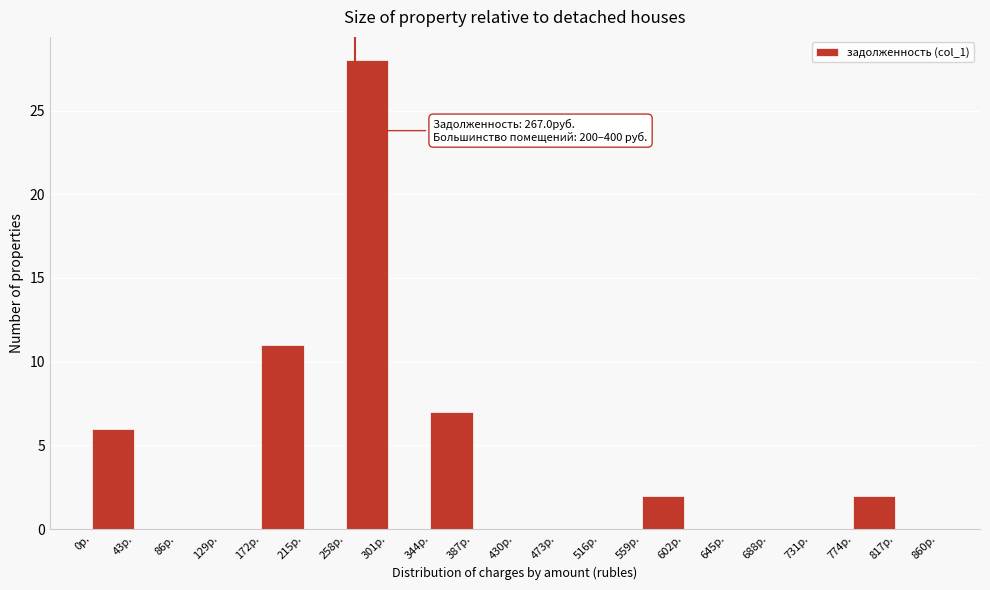

Which range on the x-axis has the tallest bar?

258 to 301